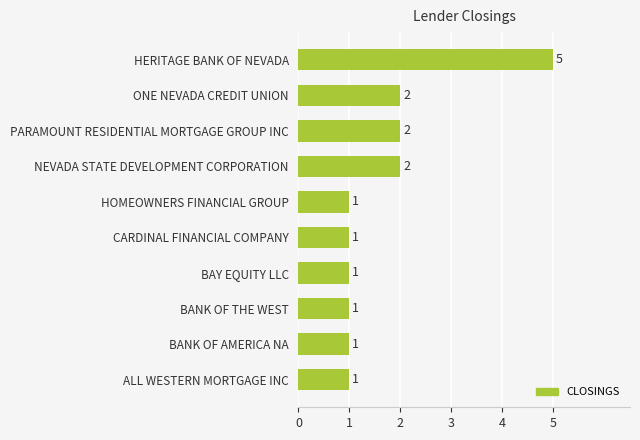

Between BAY EQUITY LLC and NEVADA STATE DEVELOPMENT CORPORATION, which is larger?

NEVADA STATE DEVELOPMENT CORPORATION